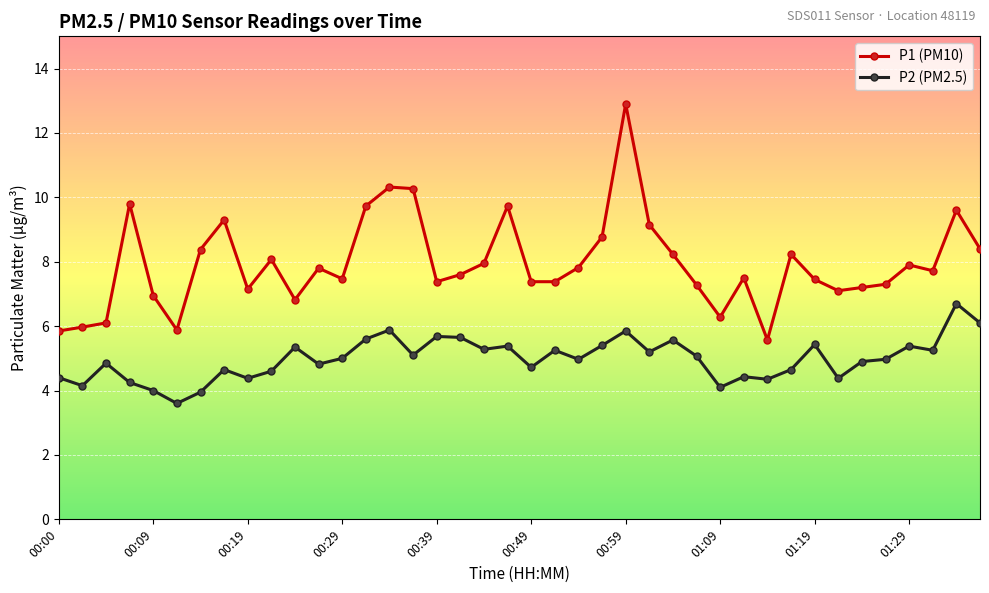

Rank the series by their maximum value, from highest to lowest.

P1 (PM10), P2 (PM2.5)